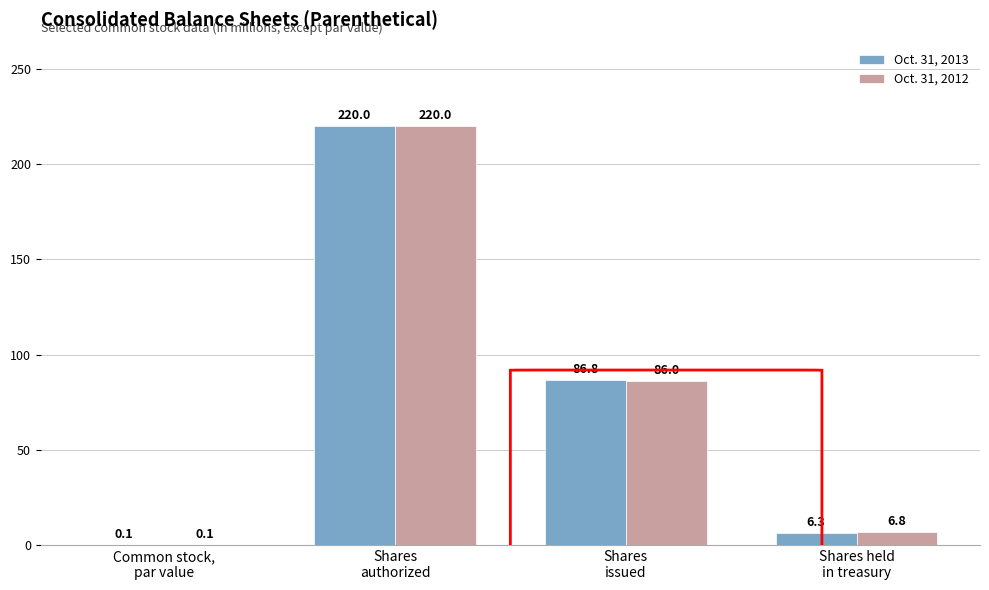

At which category is the sum across all series the highest?

Shares
authorized